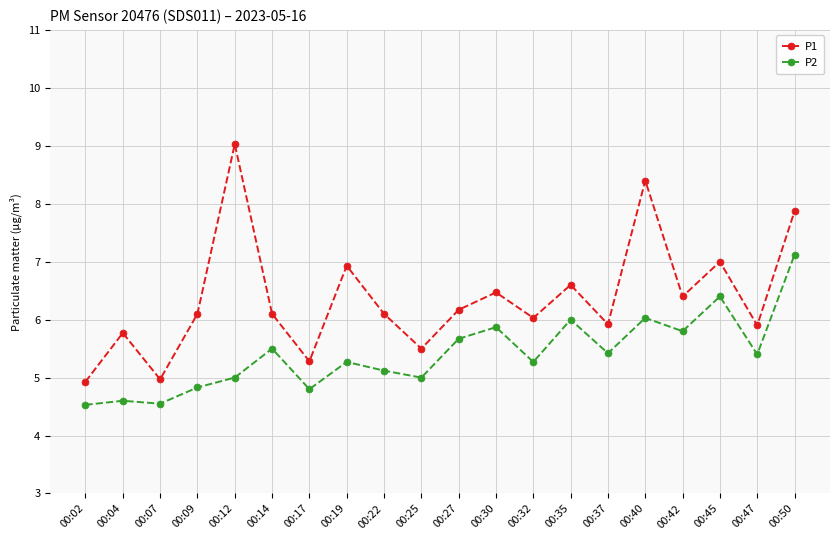

At which category is the sum across all series the highest?

00:50